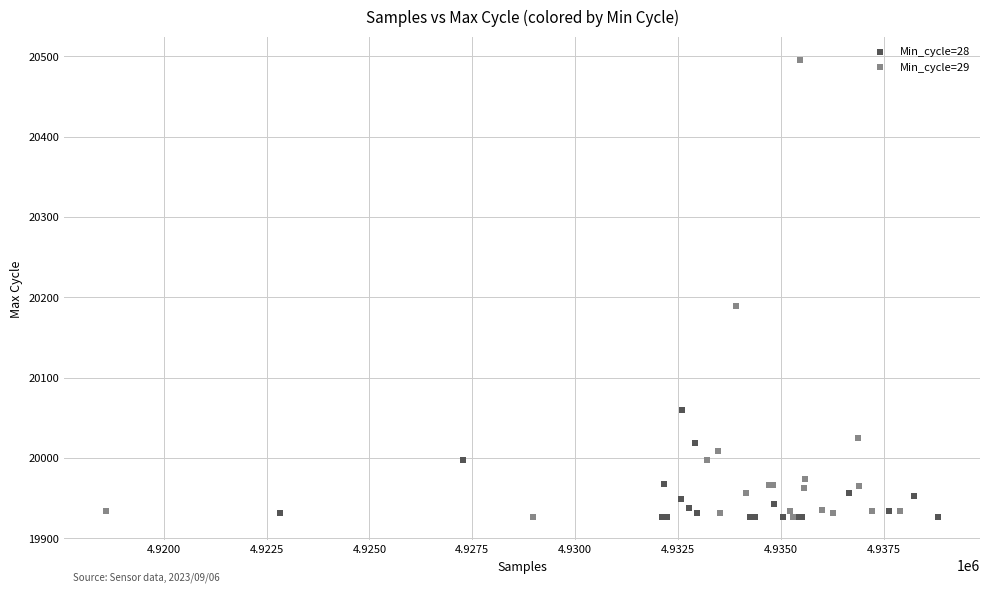

Which series has the widest spread of Y values?

Min_cycle=29